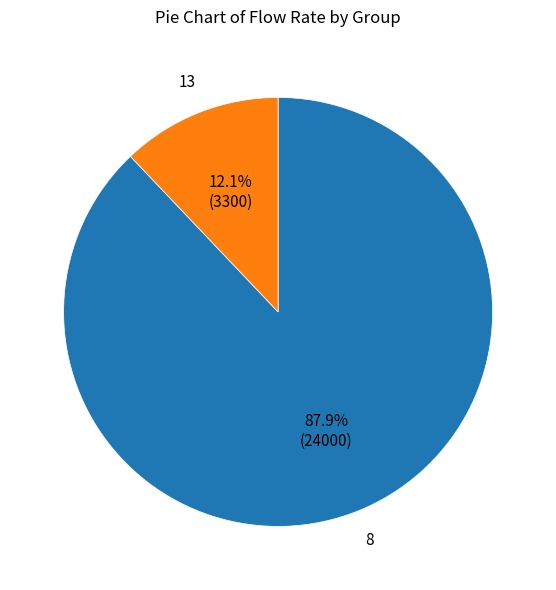

To the nearest percent, what is the difference between the largest and smallest slice percentages?

76%